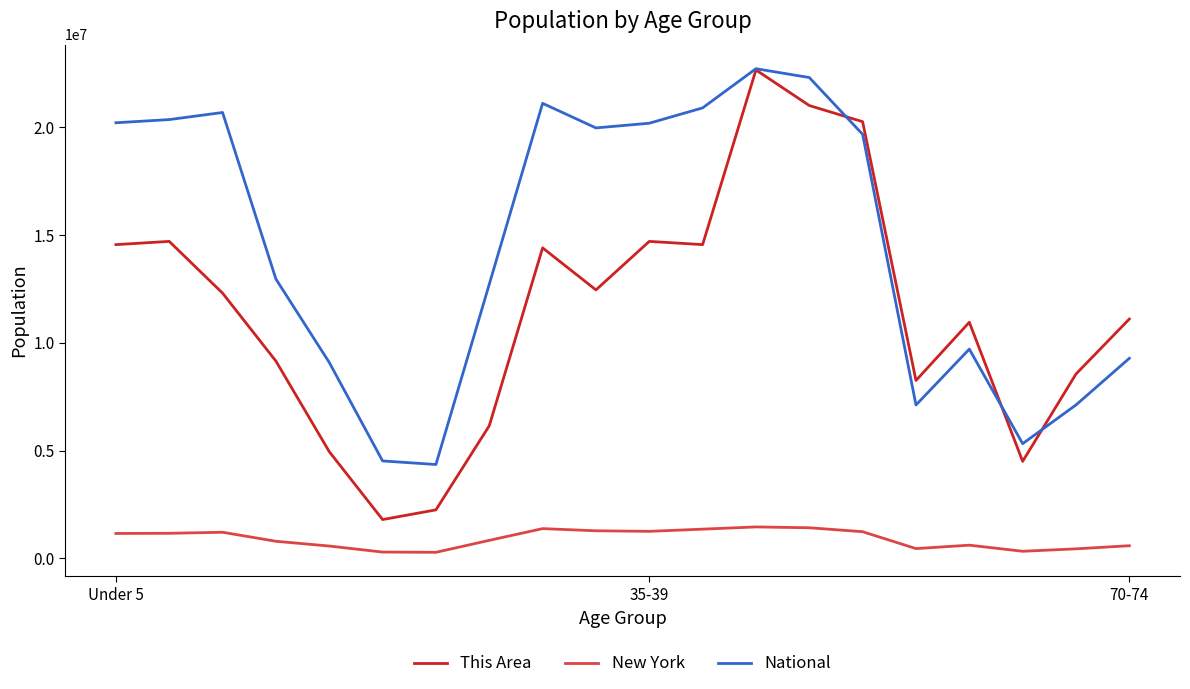

True or false: National and New York cross at least once.

False